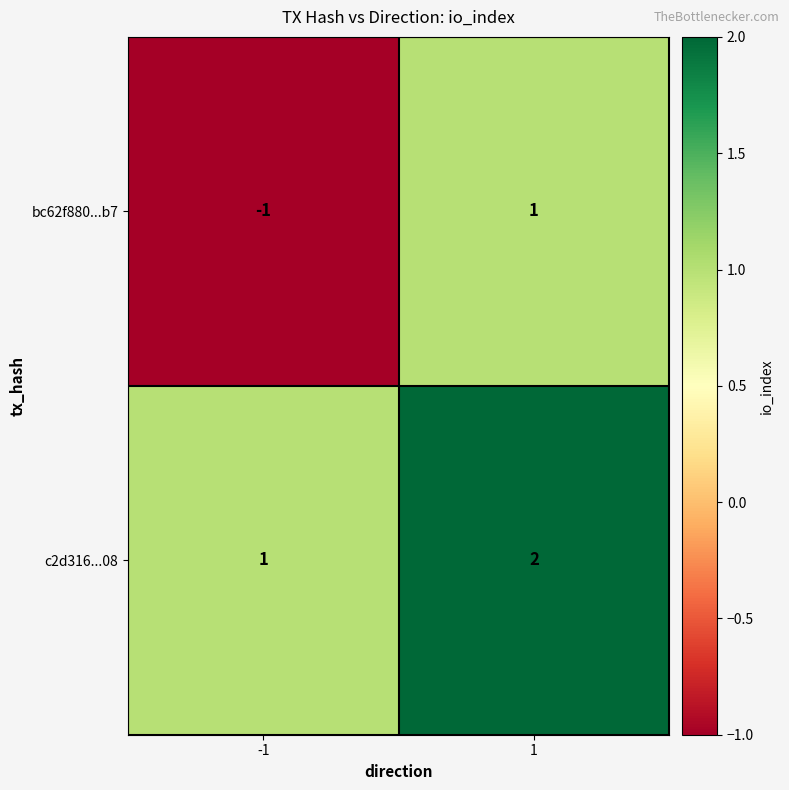

List the series in order of their peak value, highest first.

c2d316...08, bc62f880...b7